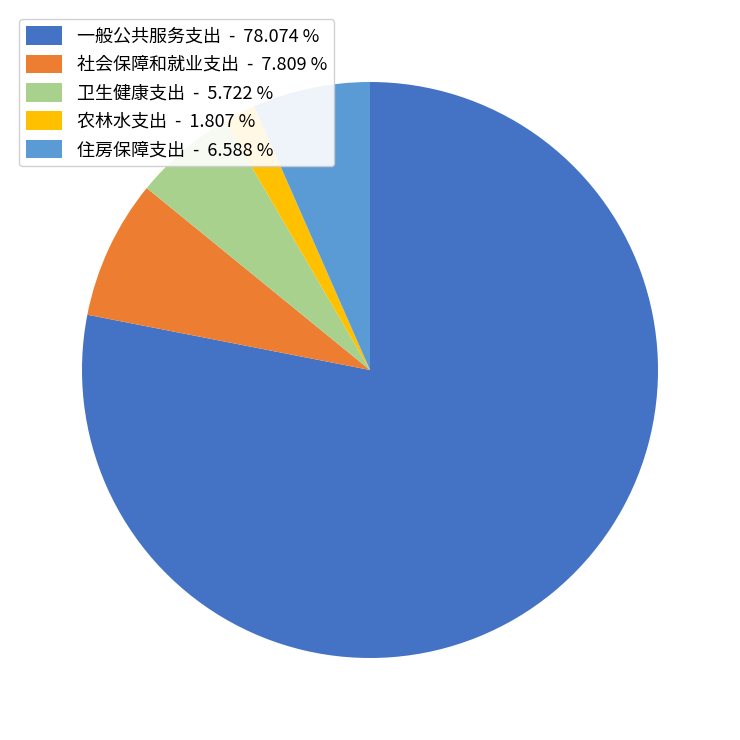

The 卫生健康支出 slice represents 6% of the pie. True or false?

True